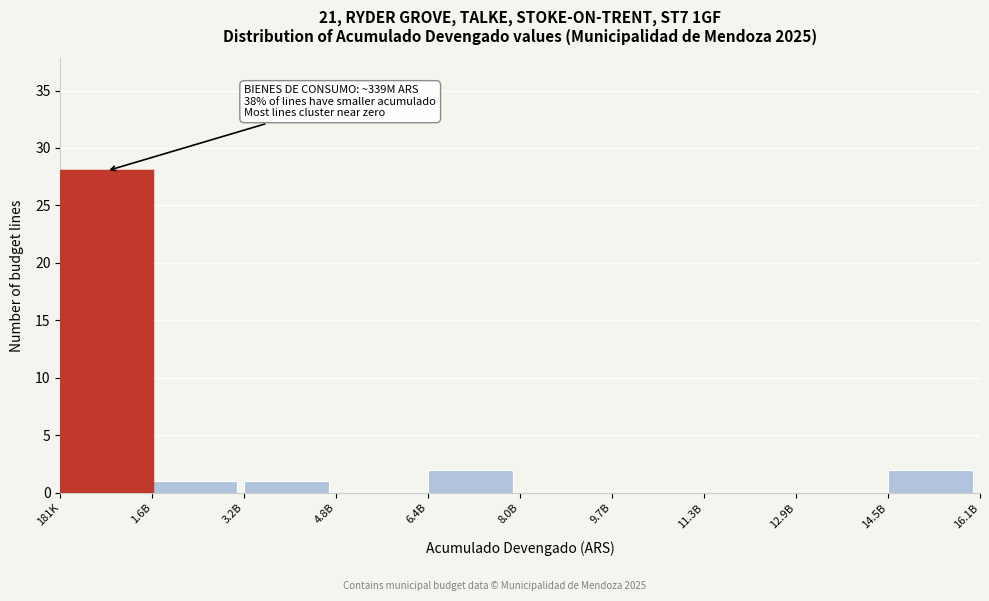

Reading left to right, transcribe all the data shown in this chart.

181K=28	1.6B=1	3.2B=1	4.8B=0	6.4B=2	8.0B=0	9.7B=0	11.3B=0	12.9B=0	14.5B=2